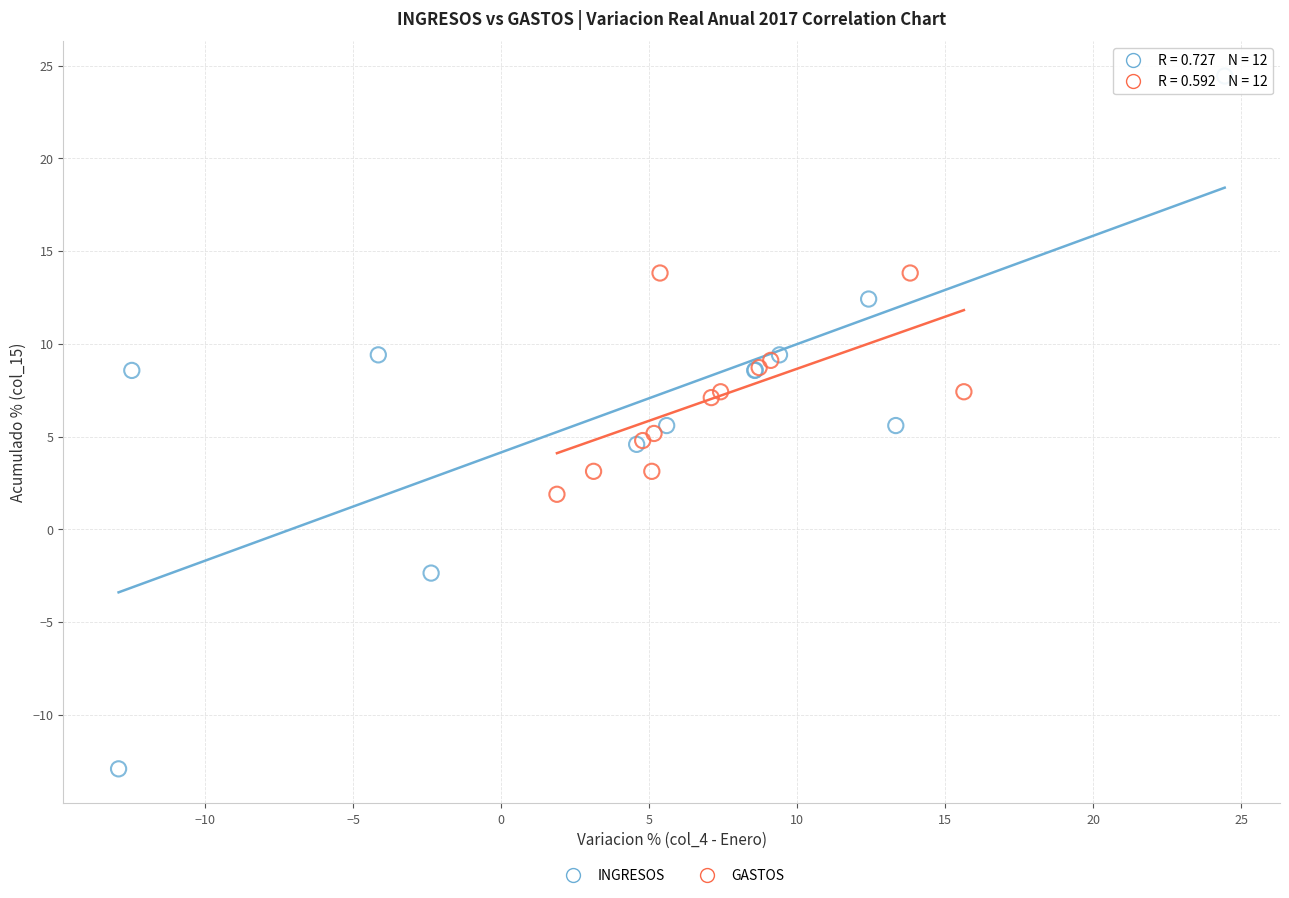

Which series reaches the minimum Y coordinate?

INGRESOS